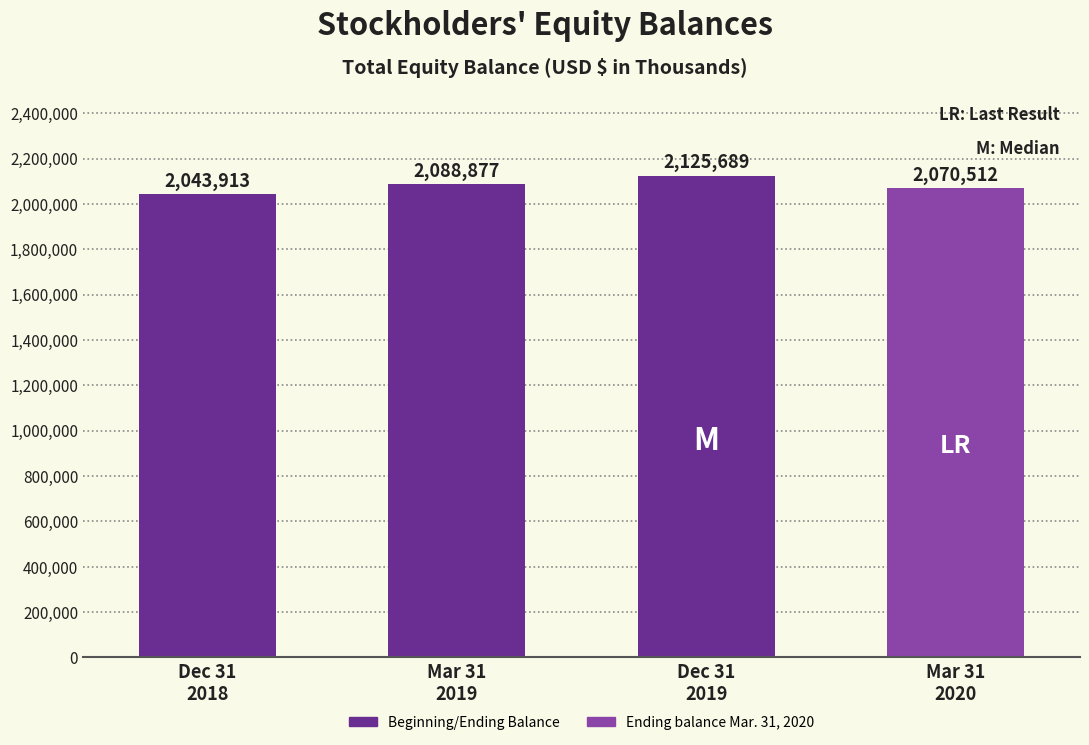

Which label corresponds to the largest value in the chart?

Dec 31
2019